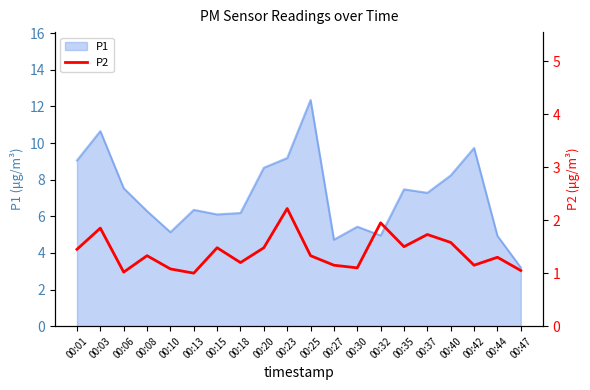

True or false: there are more than 2 points higher than both neighbors.

True